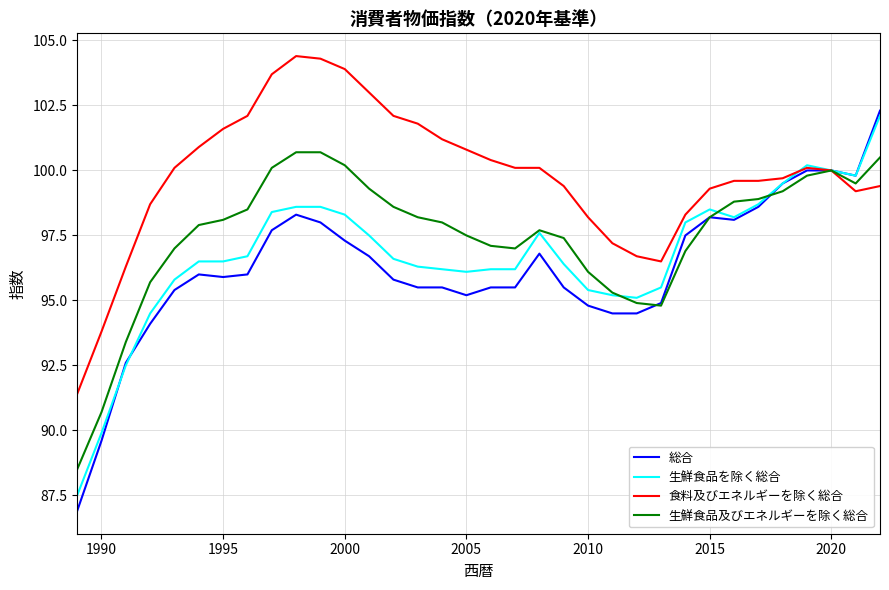

Which series has the largest range (max minus min)?

総合